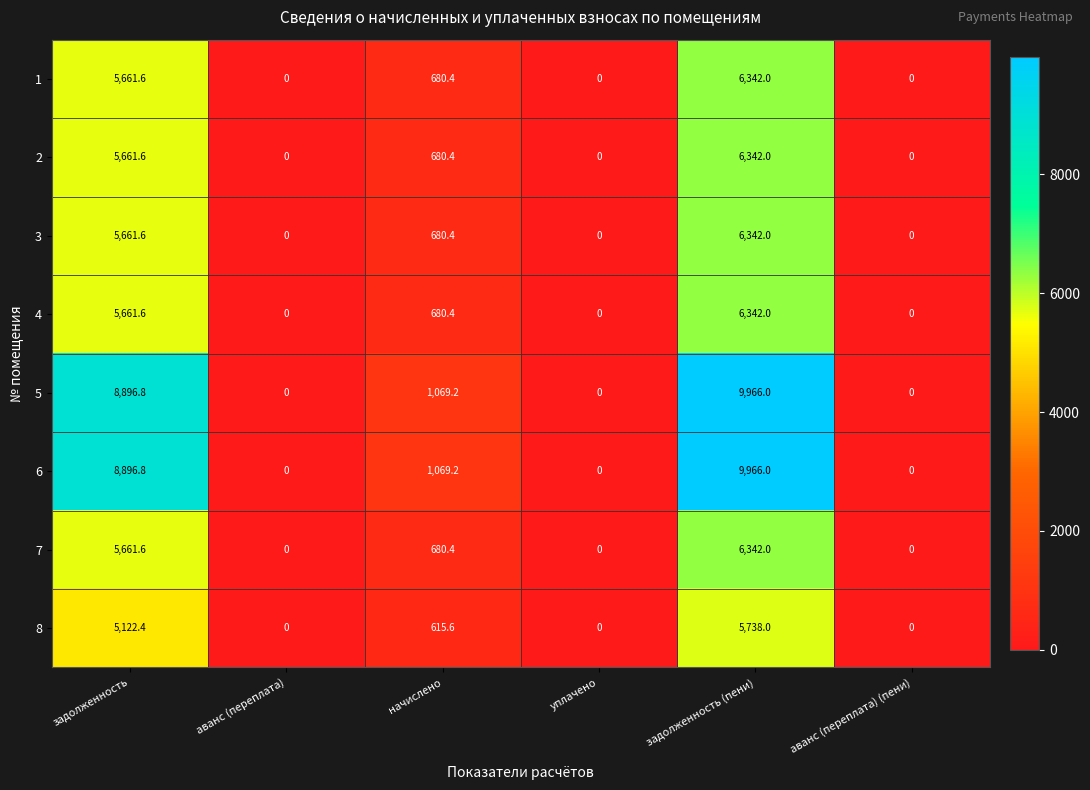

Is it true that 3 equals 8600.8 at задолженность (пени)?

False